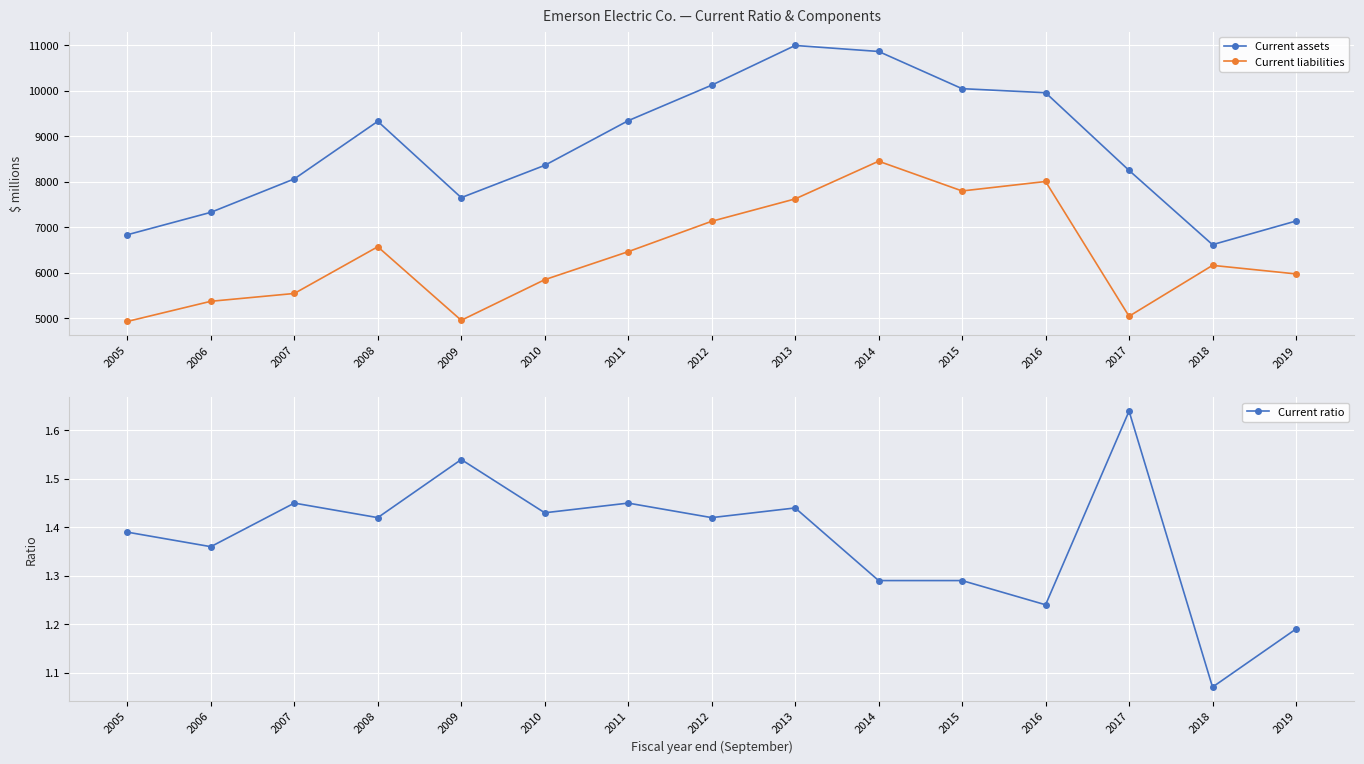

At how many categories does at least one series exceed 776?

15